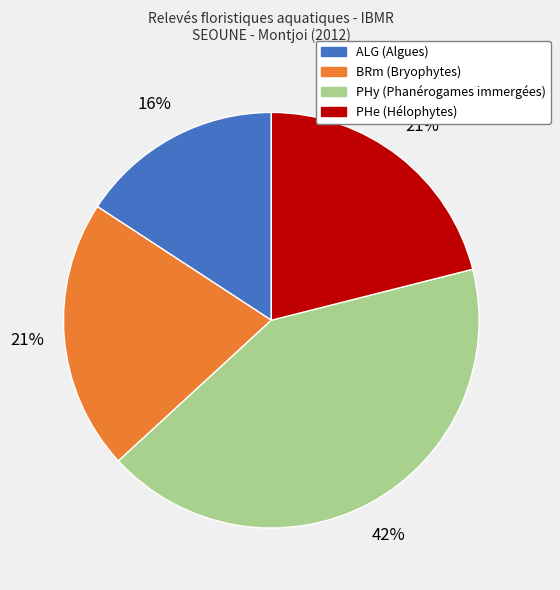

The PHe slice represents 21% of the pie. True or false?

True